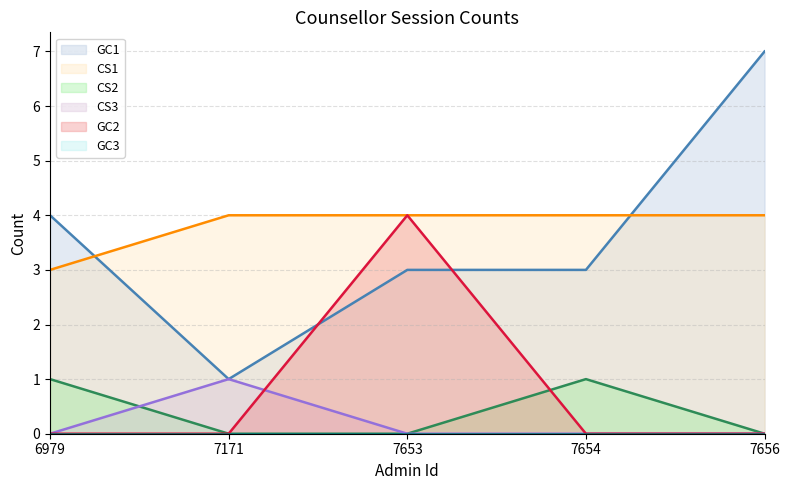

What is the maximum value shown in the chart?

7